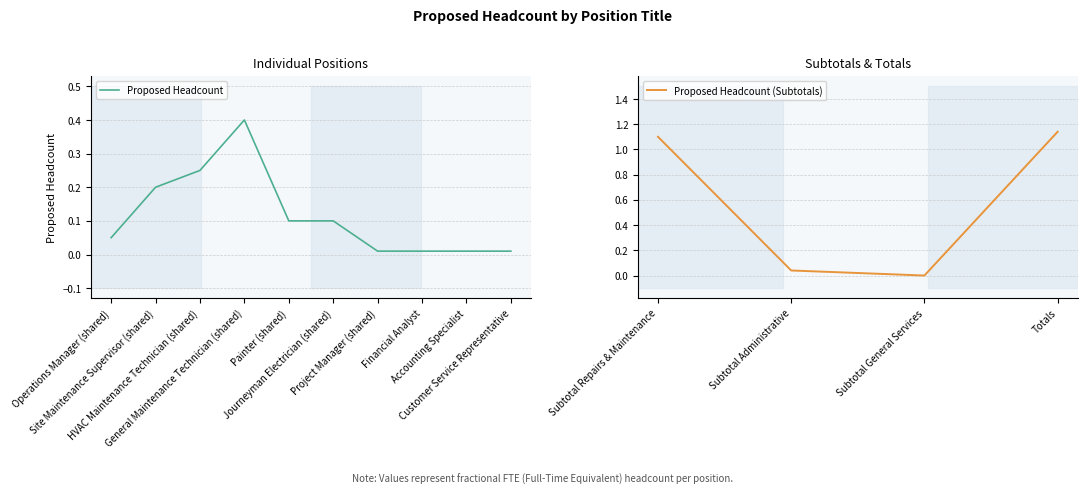

Rank the categories by value from lowest to highest.

Subtotal General Services, Project Manager (shared), Financial Analyst, Accounting Specialist, Customer Service Representative, Subtotal Administrative, Operations Manager (shared), Painter (shared), Journeyman Electrician (shared), Site Maintenance Supervisor (shared), HVAC Maintenance Technician (shared), General Maintenance Technician (shared), Subtotal Repairs & Maintenance, Totals